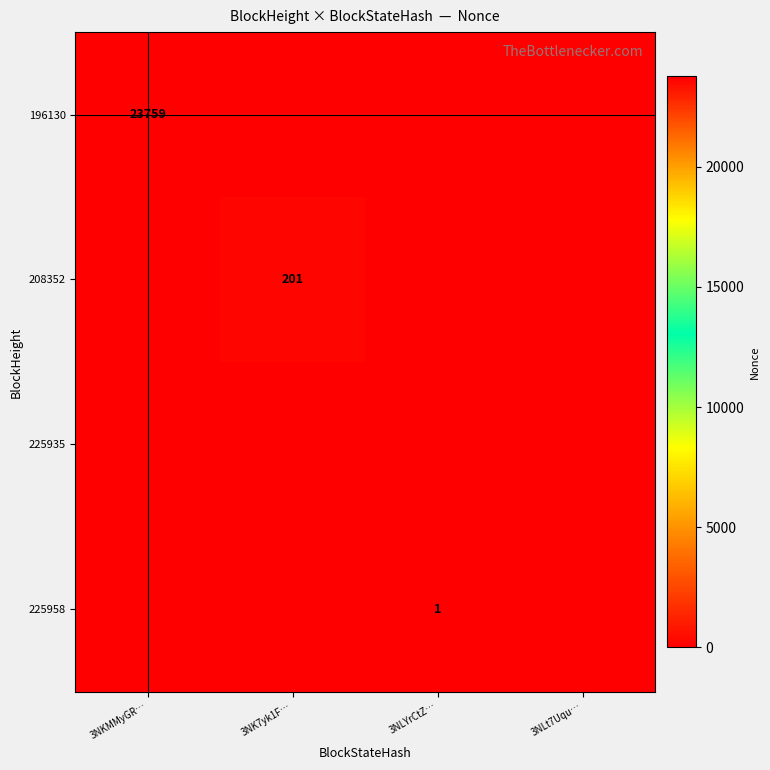

The value of 196130 at 3NKMMyGR… is 23759. True or false?

True